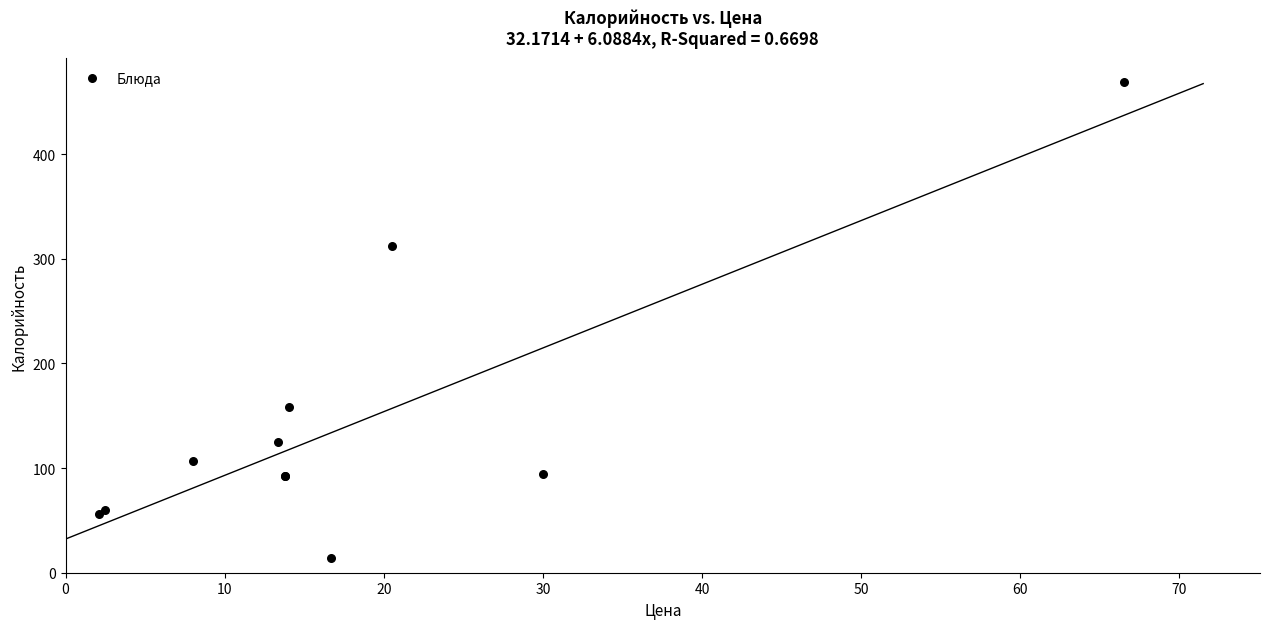

What Y value in the scatter plot is closest to 241?

312